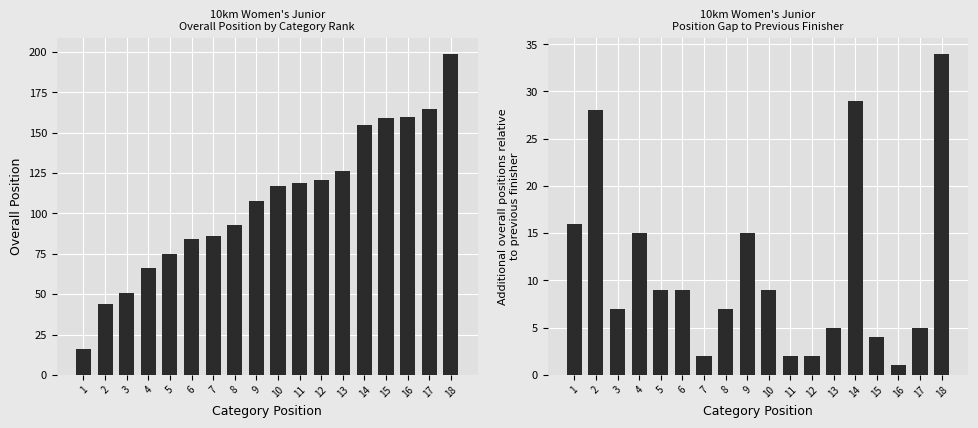

Rank the series by their average value, from lowest to highest.

Position Gap, Overall Position